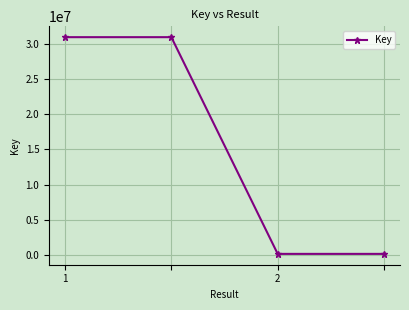

What is the difference between the maximum and minimum values?

30751710